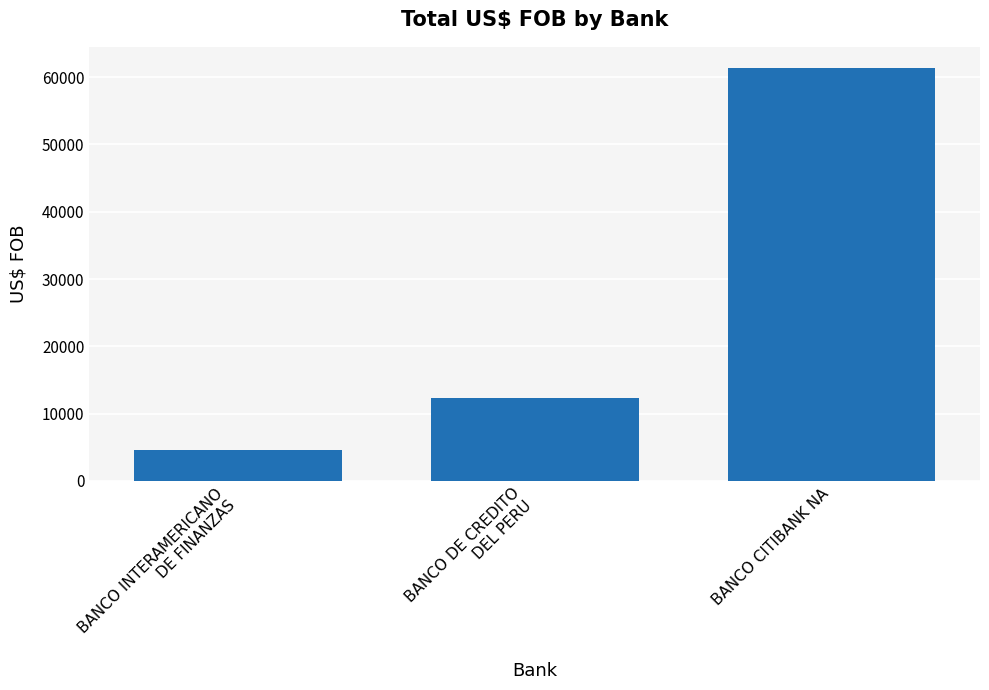

What is the difference between the values at BANCO CITIBANK NA and BANCO INTERAMERICANO
DE FINANZAS?

56806.3